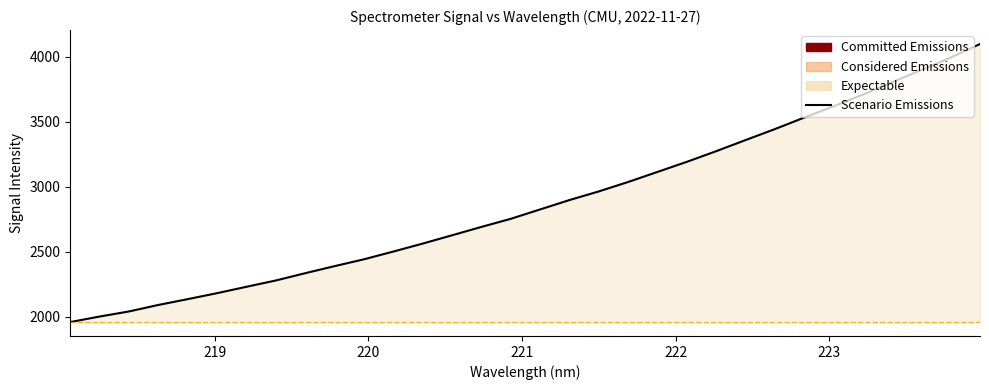

How many lines are shown in the chart?

1